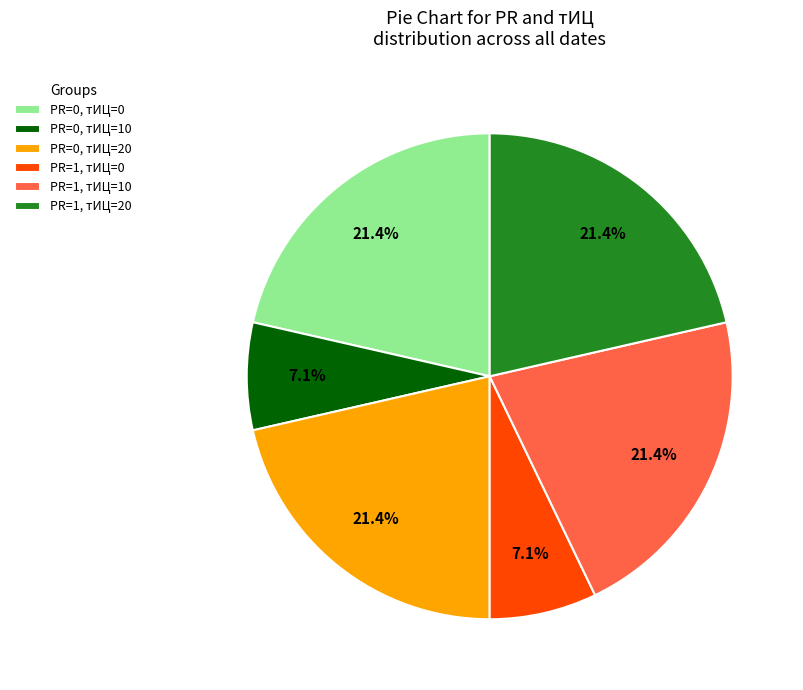

Between PR=1, тИЦ=10 and PR=0, тИЦ=10, which is larger?

PR=1, тИЦ=10